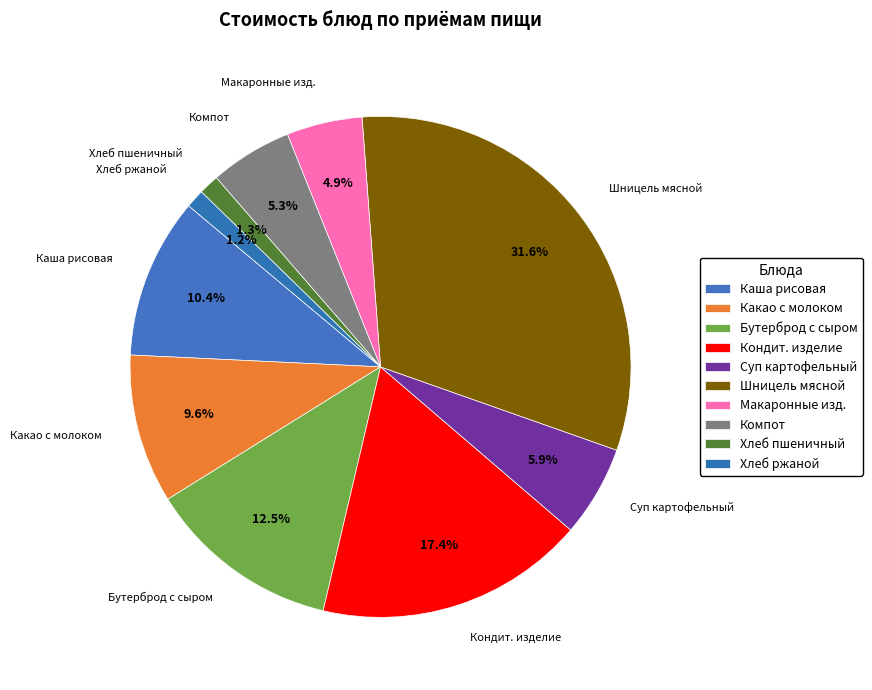

Rank the categories by value from highest to lowest.

Шницель мясной, Кондитерское изделие, Бутерброд с сыром, Каша рисовая молочная с маслом сливочным, Какао с молоком, Суп картофельный с бобовыми со сметаной, Компот из свежих плодов с витамином -С-, Макаронные изделия отварные, Хлеб пшеничный, Хлеб ржаной